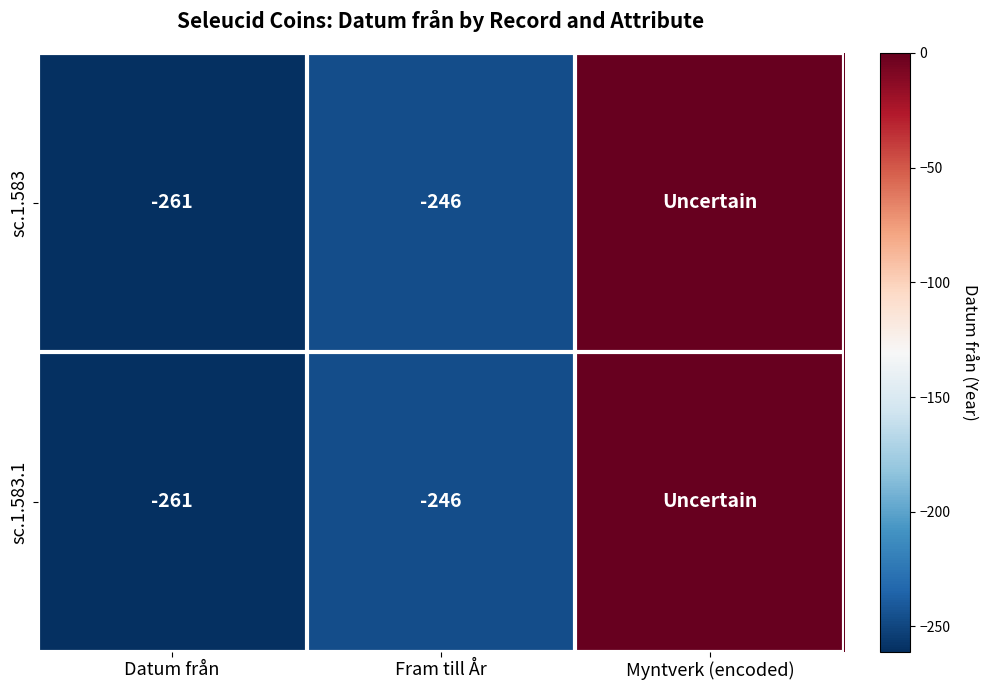

Count the number of data series in this chart.

2